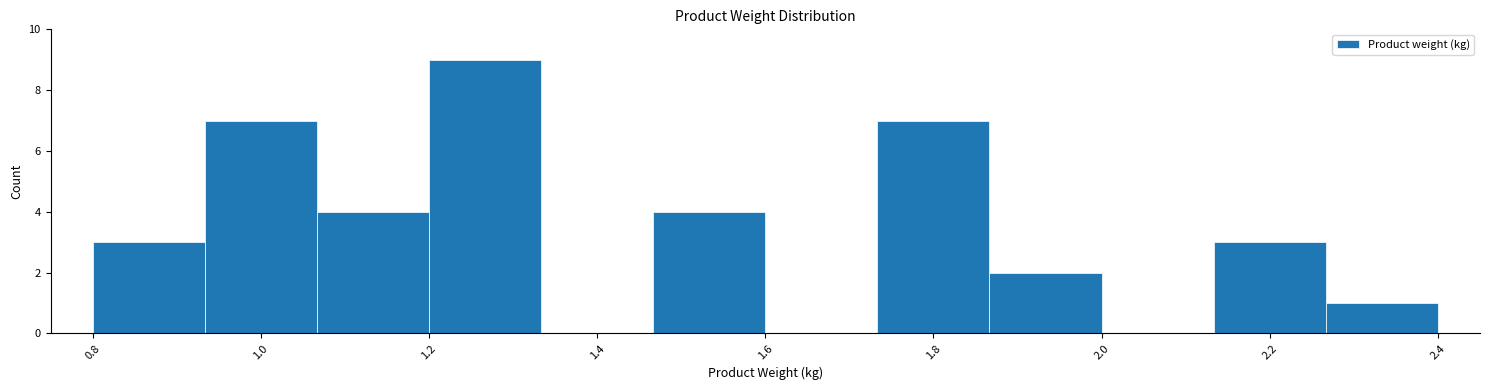

Over which range of the x-axis is the bar tallest?

1.20 to 1.34